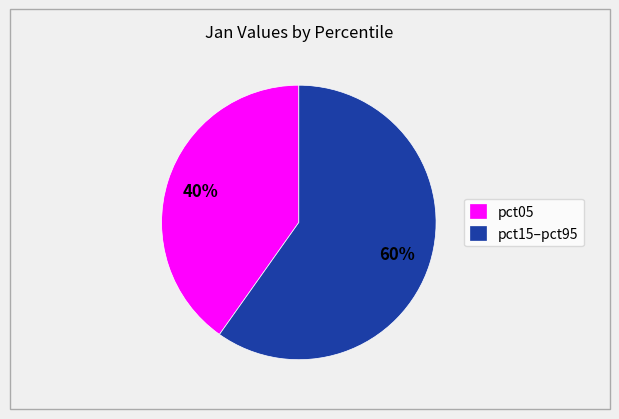

Rank the categories by value from lowest to highest.

pct05, pct15–pct95